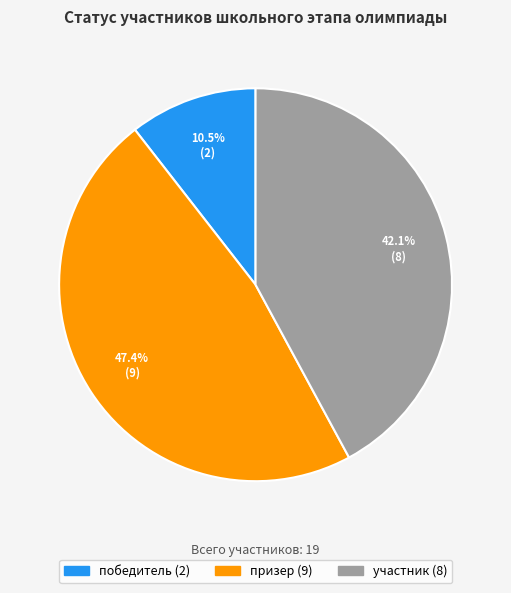

What percentage is NOT represented by призер?

52.6%